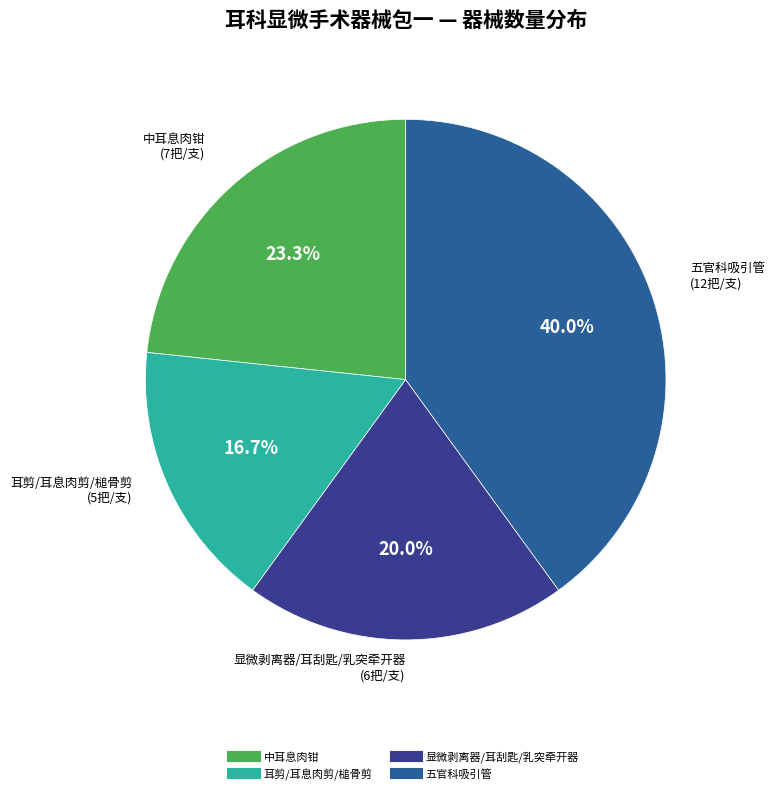

How many segments does this pie chart have?

4